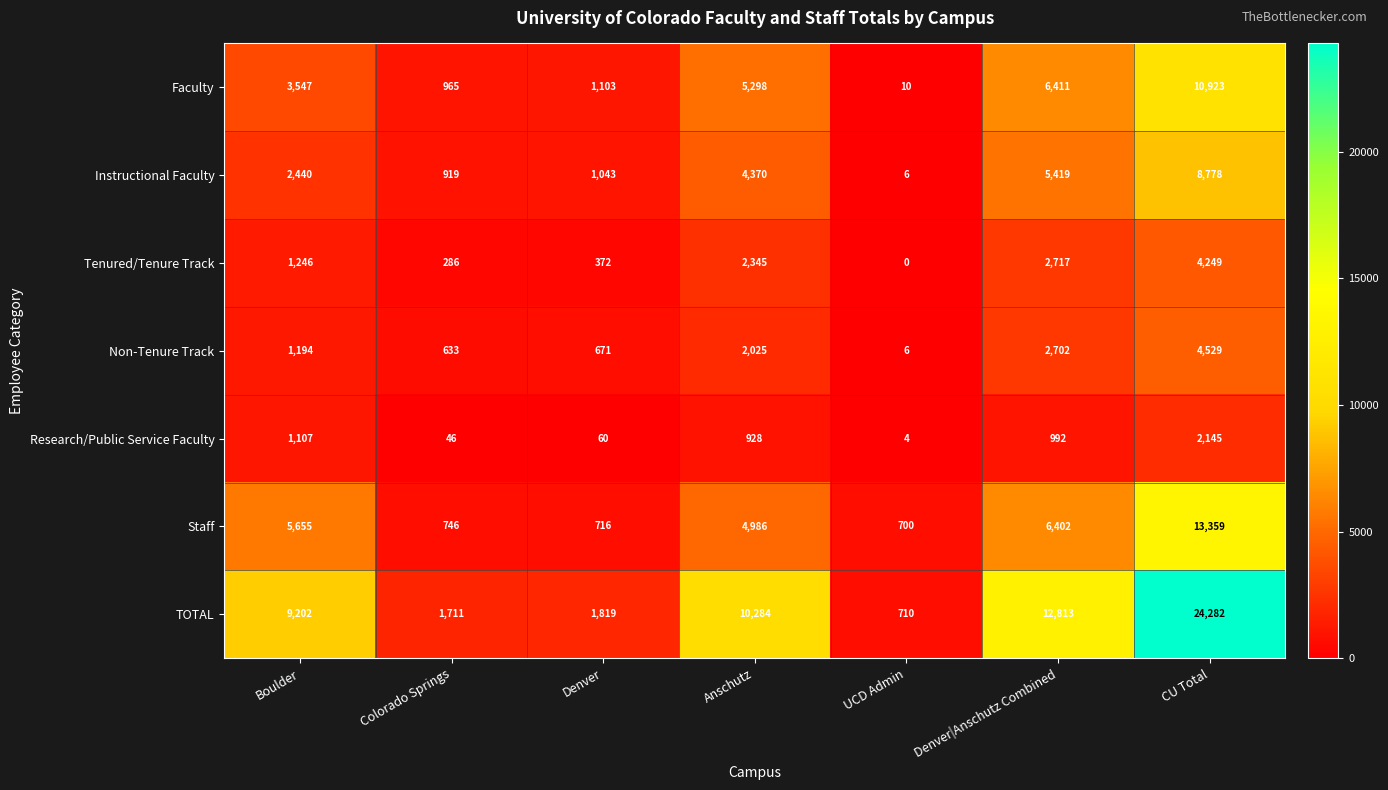

The TOTAL series shows 4960 at Boulder. True or false?

False